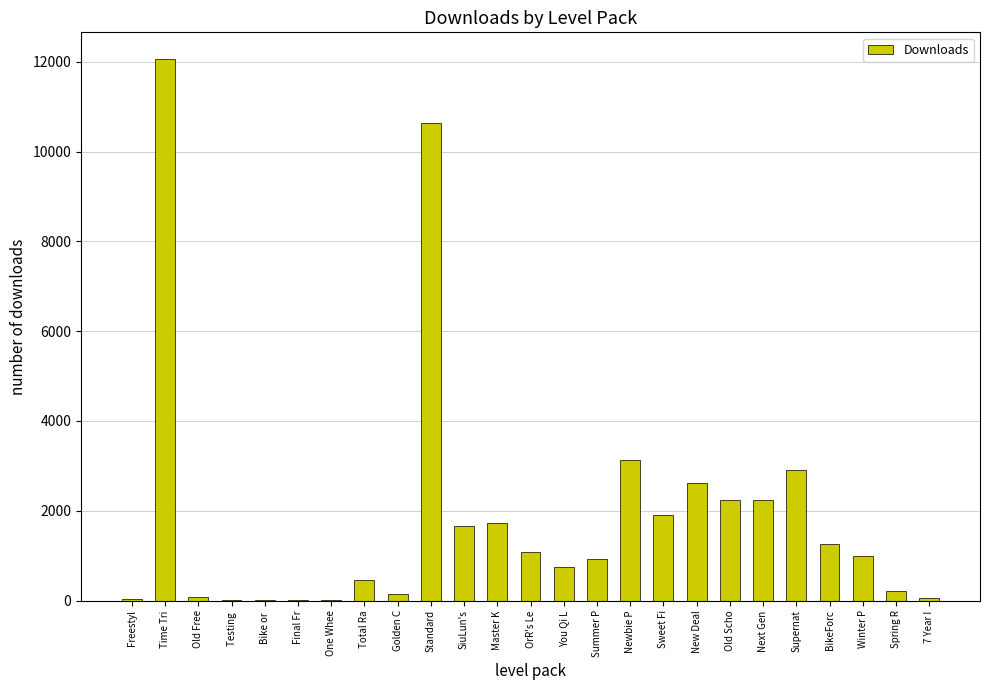

Which label corresponds to the largest value in the chart?

Time Tri